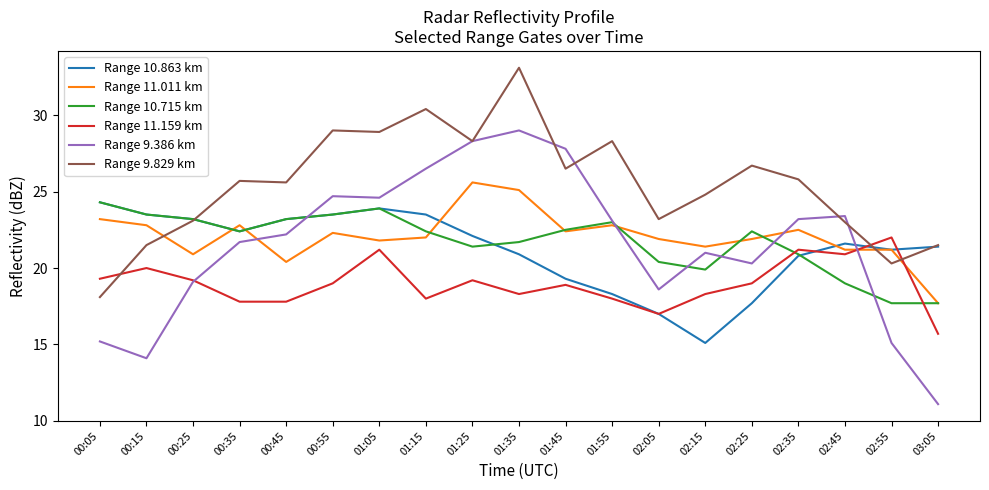

True or false: Range 9.386 km has more than 1 points higher than both neighbors.

True